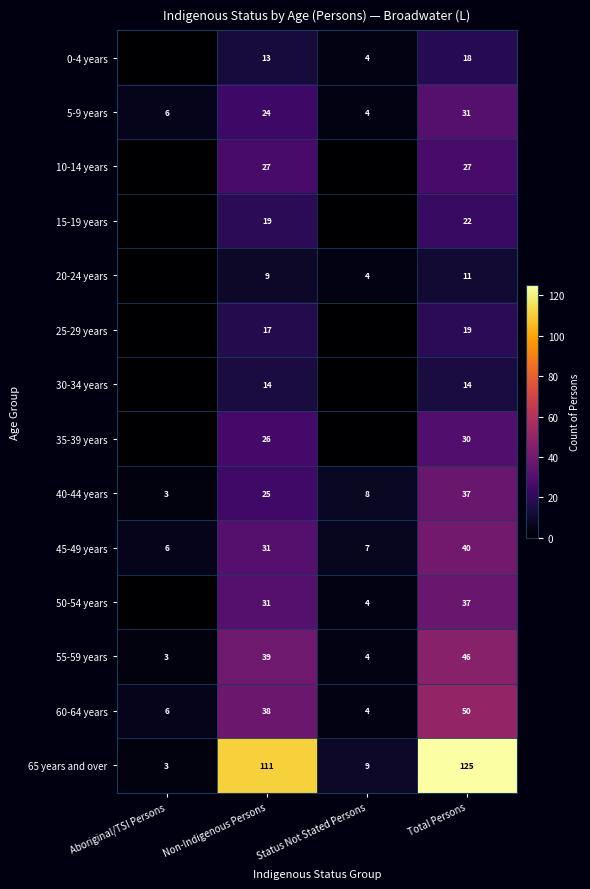

True or false: 45-49 years has a value of 40 at Total Persons.

True